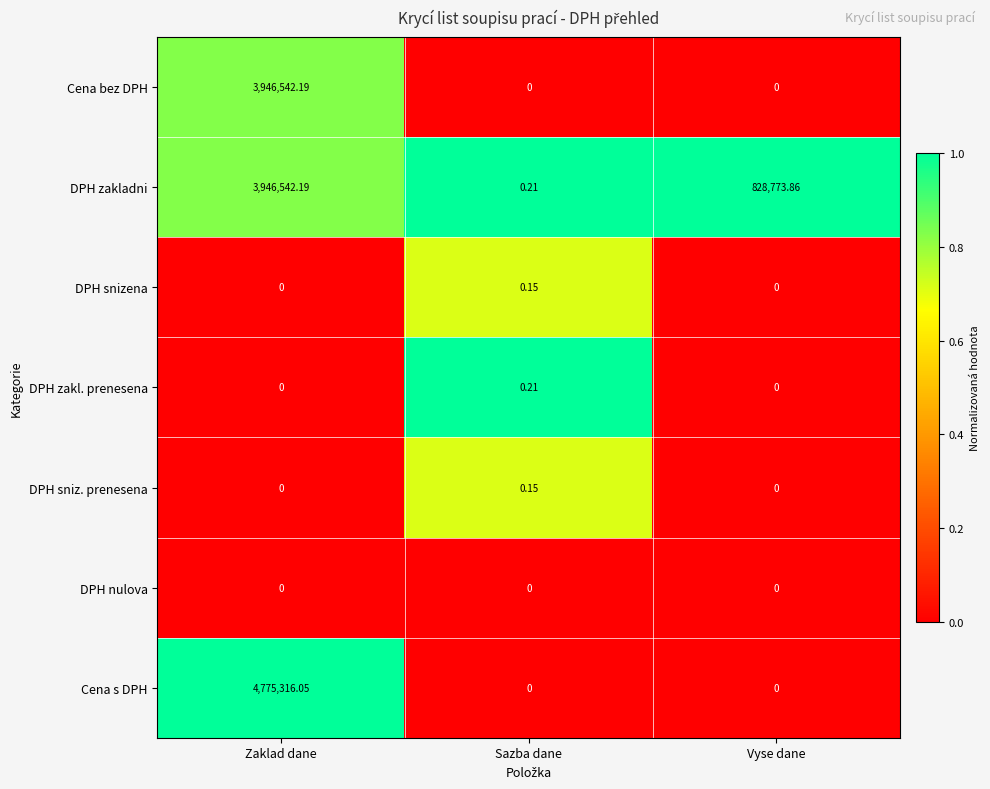

How many distinct data groups are displayed?

7